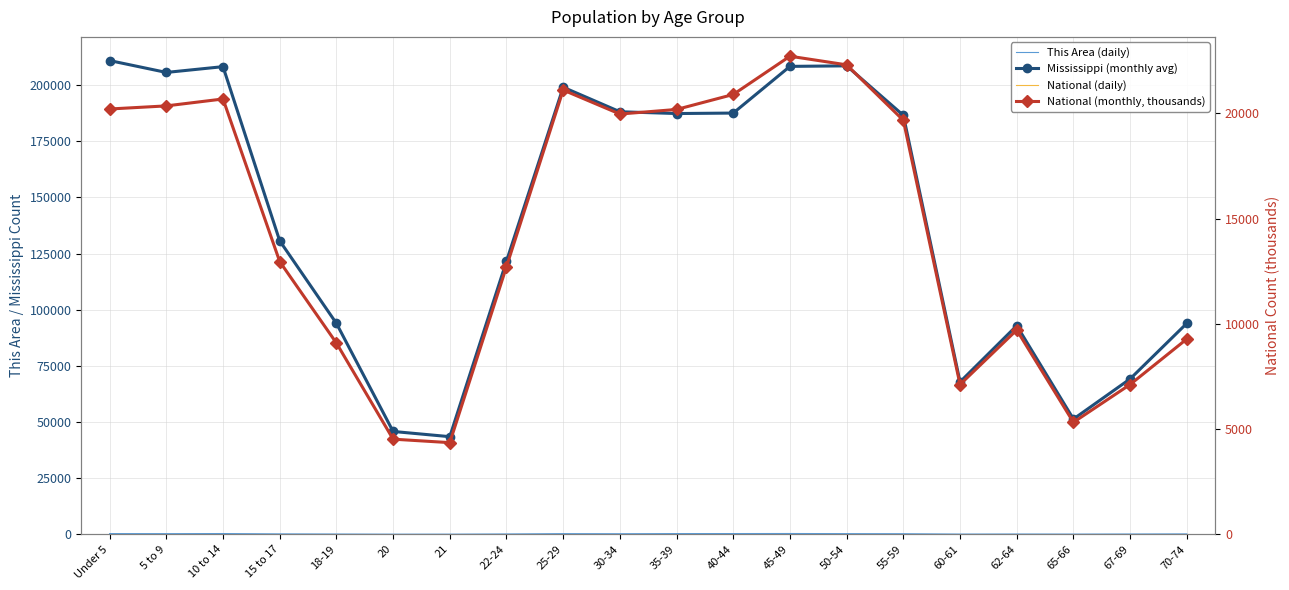

How many data points in Mississippi (monthly avg) are above 186569?

9